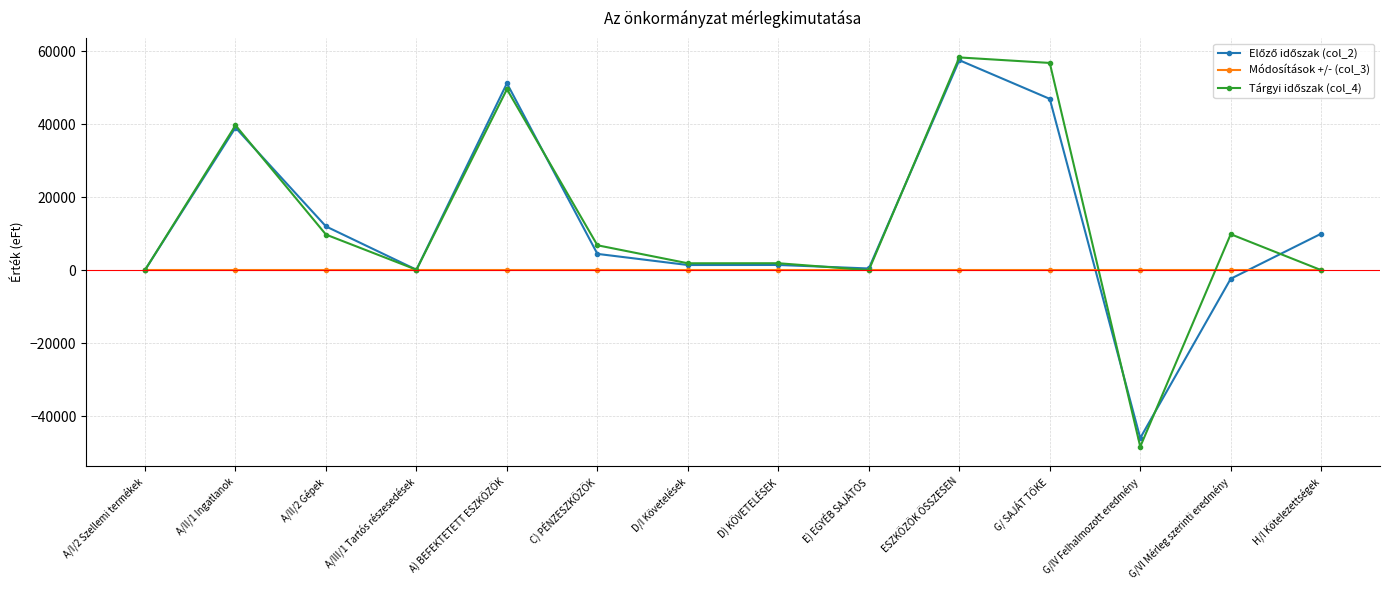

What is the spread (max minus min) of values at C) PÉNZESZKÖZÖK?

6823